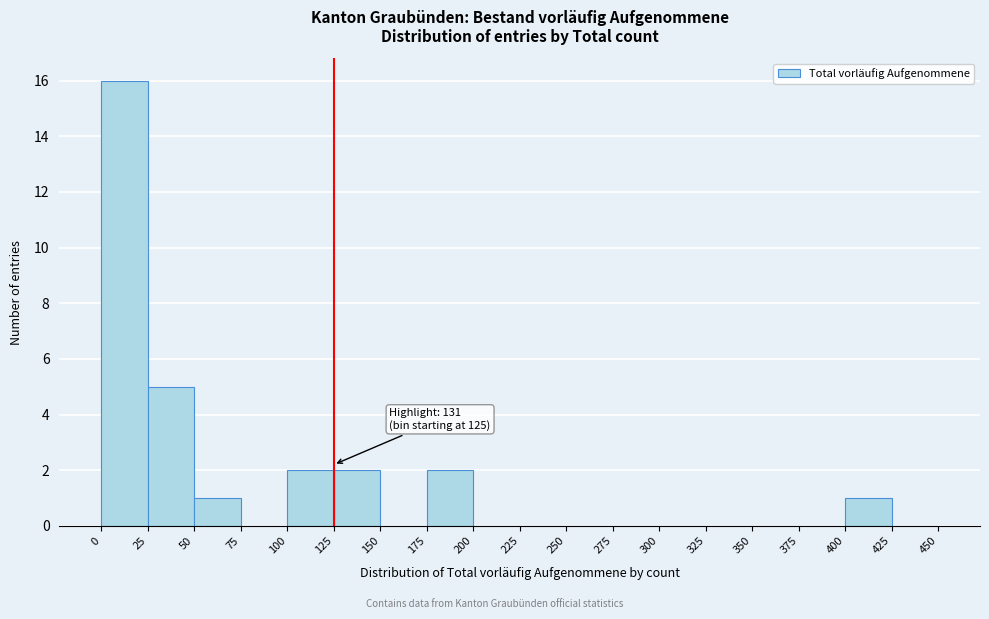

Which range on the x-axis has the tallest bar?

0 to 25